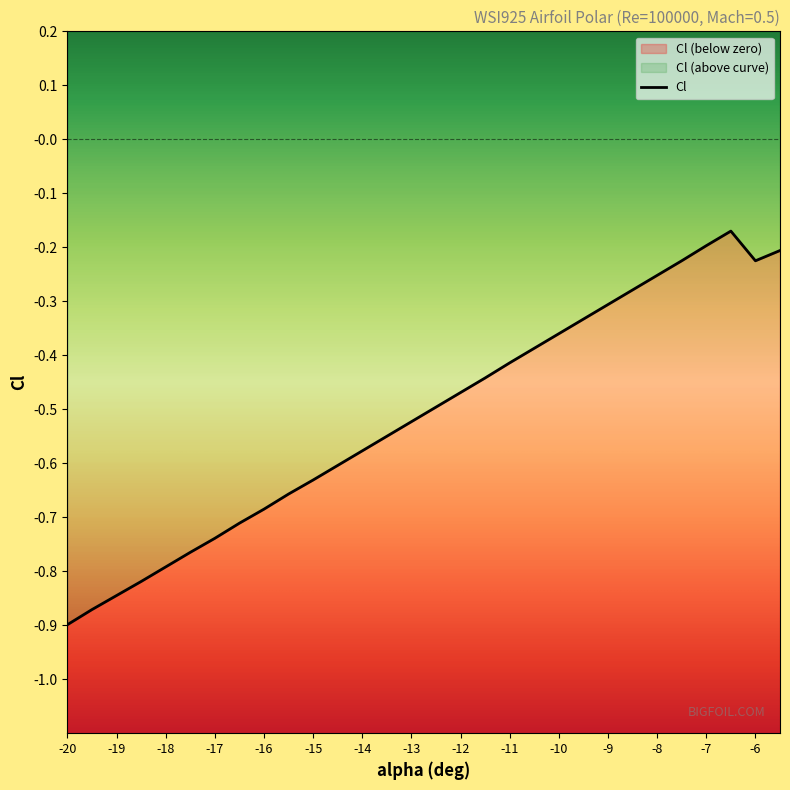

Reading left to right, list all the values displayed in this chart.

-20=-0.9	-19.5=-0.9	-19=-0.8	-18.5=-0.8	-18=-0.8	-17.5=-0.8	-17=-0.7	-16.5=-0.7	-16=-0.7	-15.5=-0.7	-15=-0.6	-14.5=-0.6	-14=-0.6	-13.5=-0.6	-13=-0.5	-12.5=-0.5	-12=-0.5	-11.5=-0.4	-11=-0.4	-10.5=-0.4	-10=-0.4	-9.5=-0.3	-9=-0.3	-8.5=-0.3	-8=-0.3	-7.5=-0.2	-7=-0.2	-6.5=-0.2	-6=-0.2	-5.5=-0.2